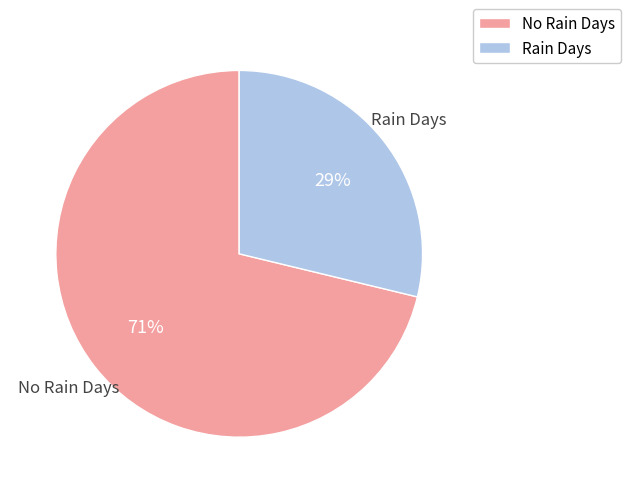

To the nearest percent, what is the average slice percentage?

50%